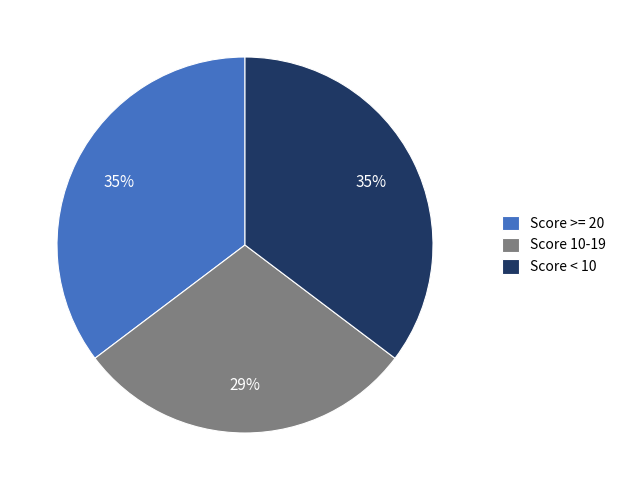

To the nearest percent, what percentage of the pie is Score 10-19?

29%